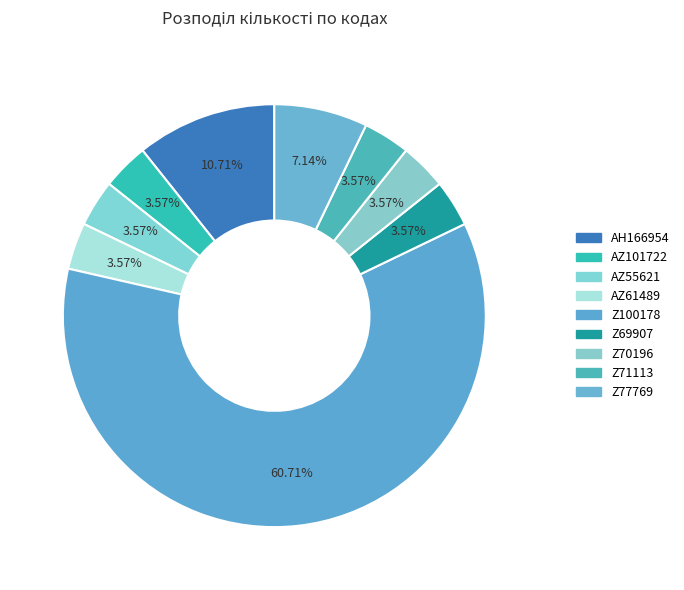

What is the largest slice in the pie chart?

Z100178